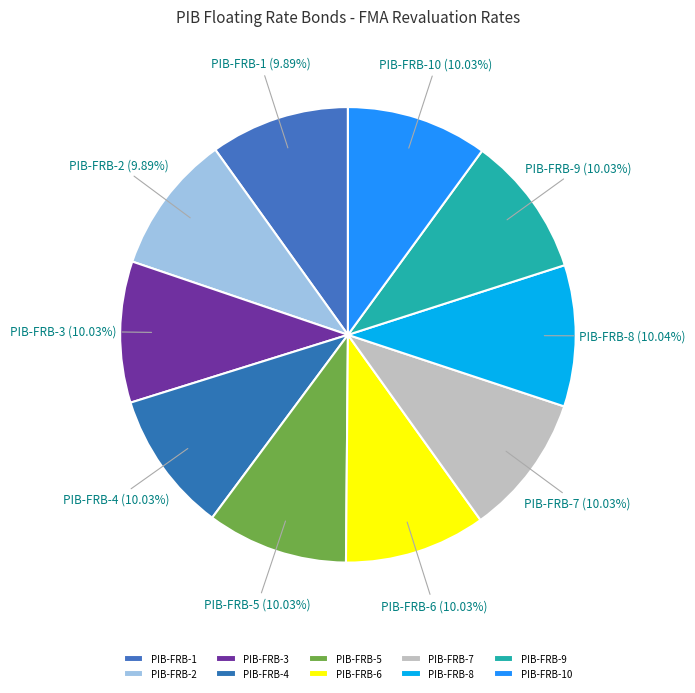

True or false: PIB-FRB-7 accounts for 24% of the total.

False